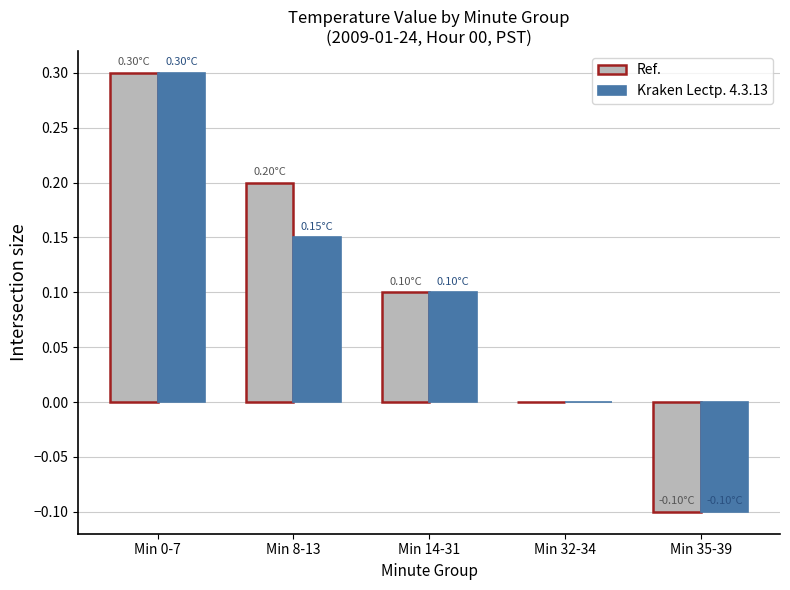

How many groups of bars are there?

5